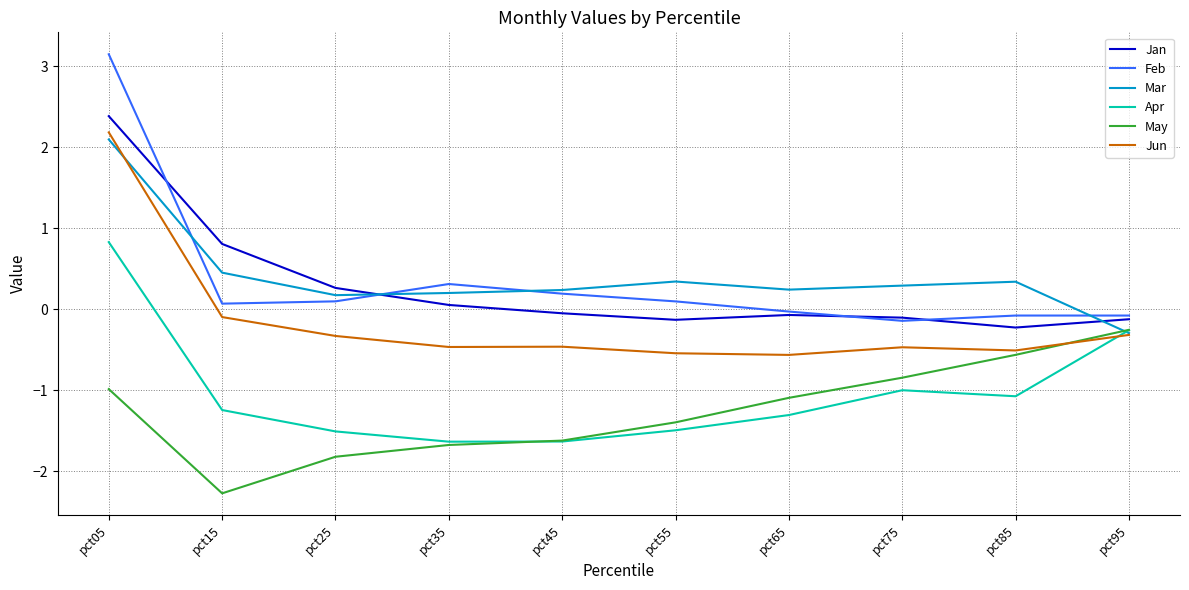

At which category is the sum across all series the highest?

pct05